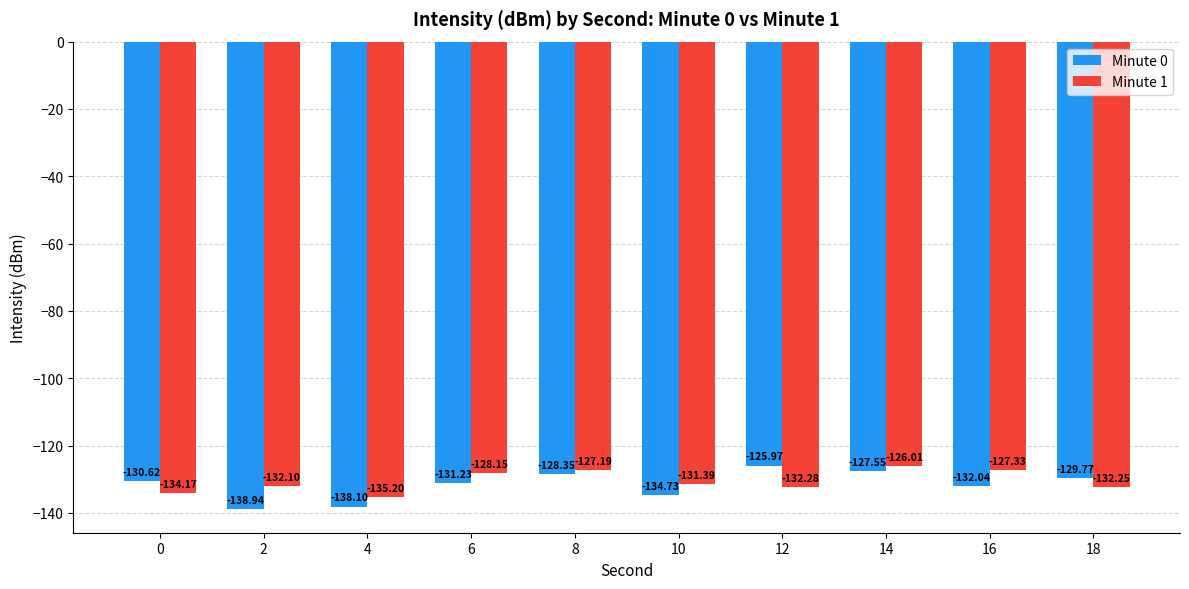

What is the difference between the maximum and second lowest values in the Minute 1 series?

8.2